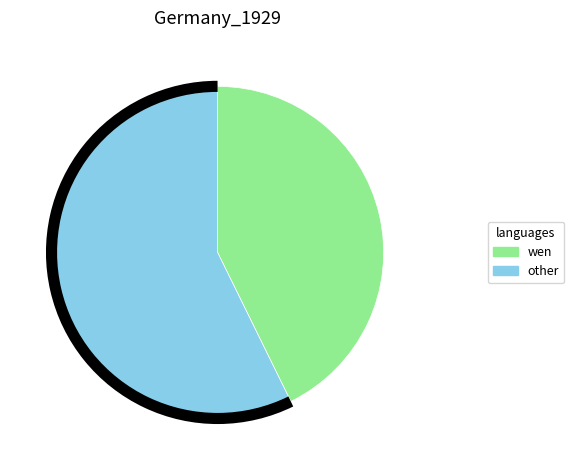

How many slices are in this pie chart?

2